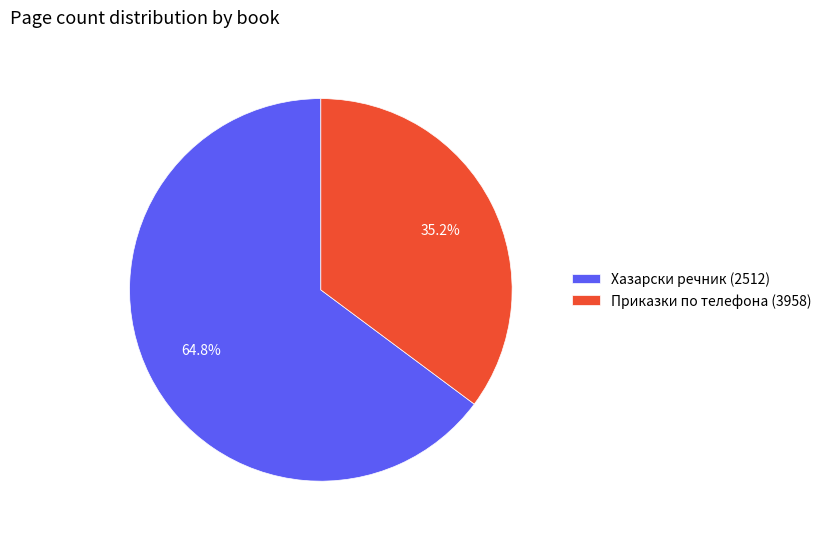

What is the largest slice in the pie chart?

Хазарски речник (2512)